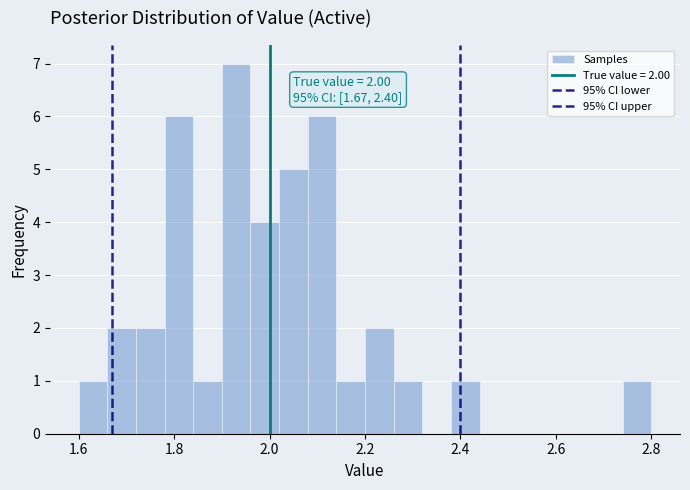

Around what value on the x-axis is the tallest bar? Give the approximate position of its centre, as read against the axis.

1.94